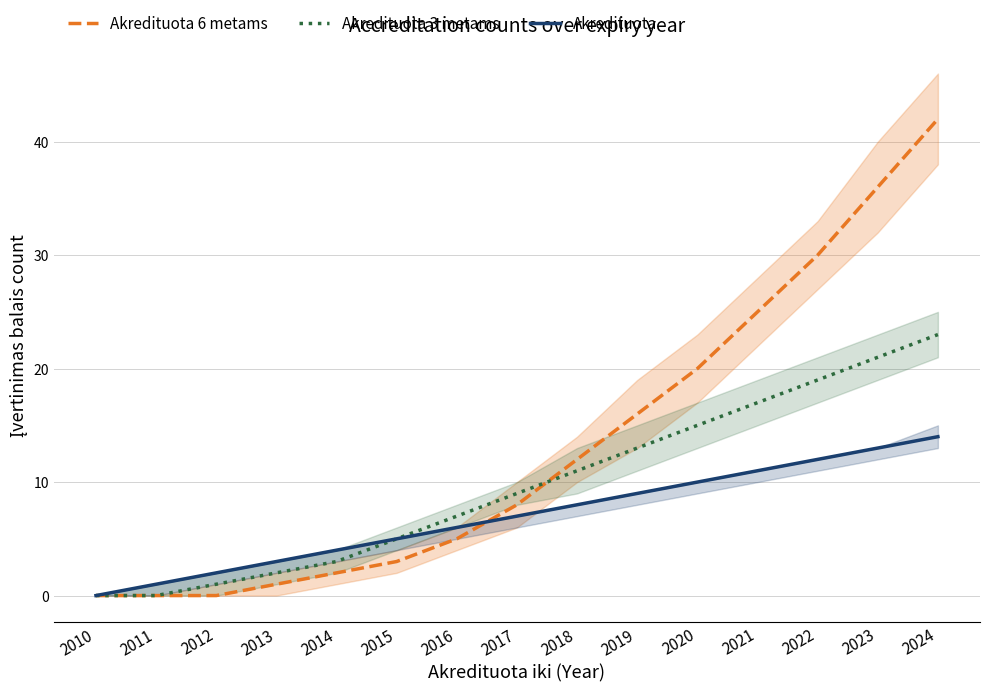

What is the value of the Akredituota 3 metams point at the 6th from the left?

5